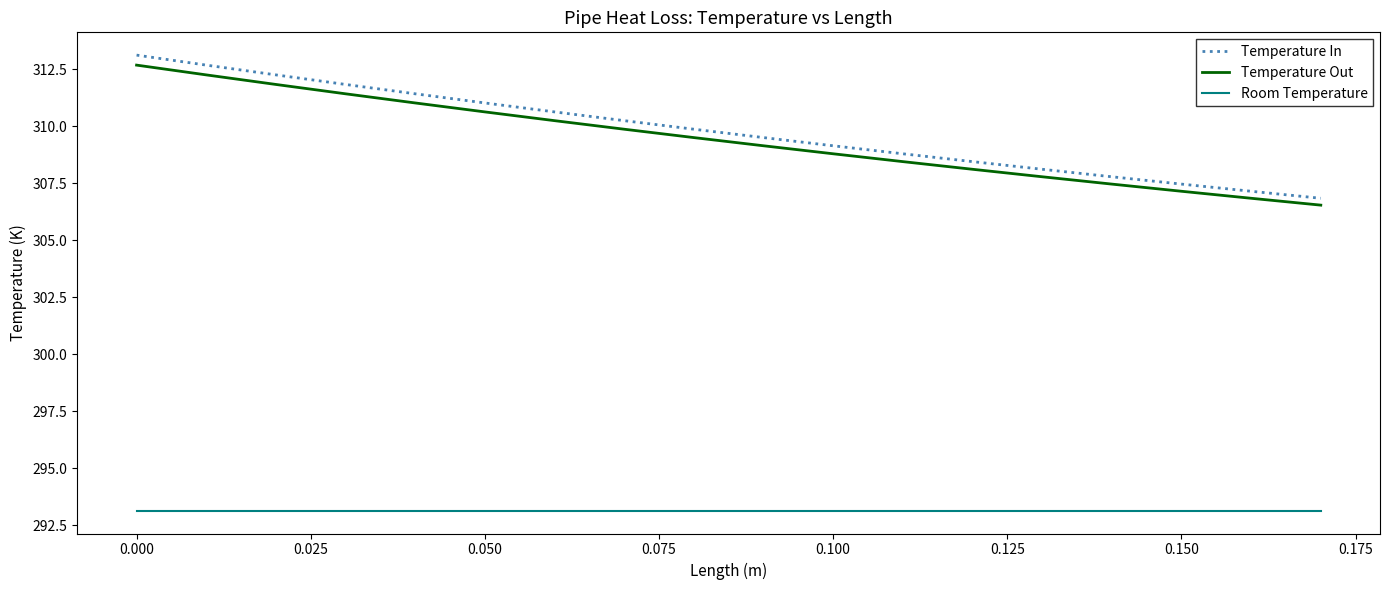

True or false: Temperature In and Temperature Out intersect in this chart.

False